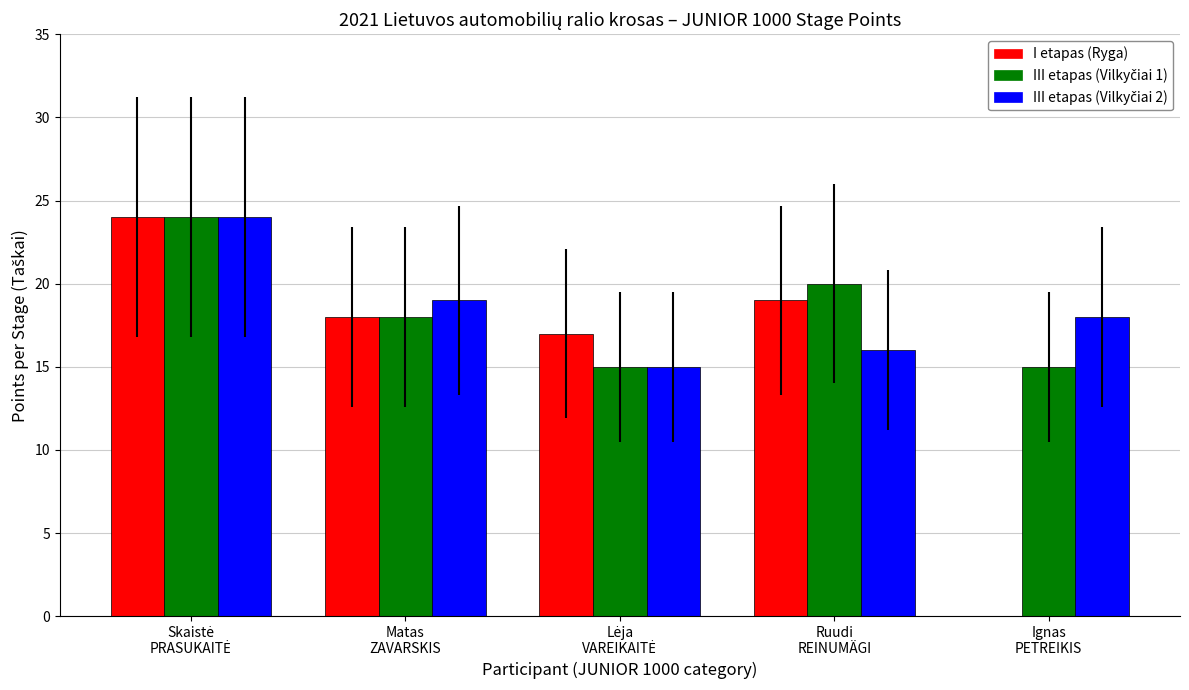

What is the sum of all I etapas (Ryga) values?

78